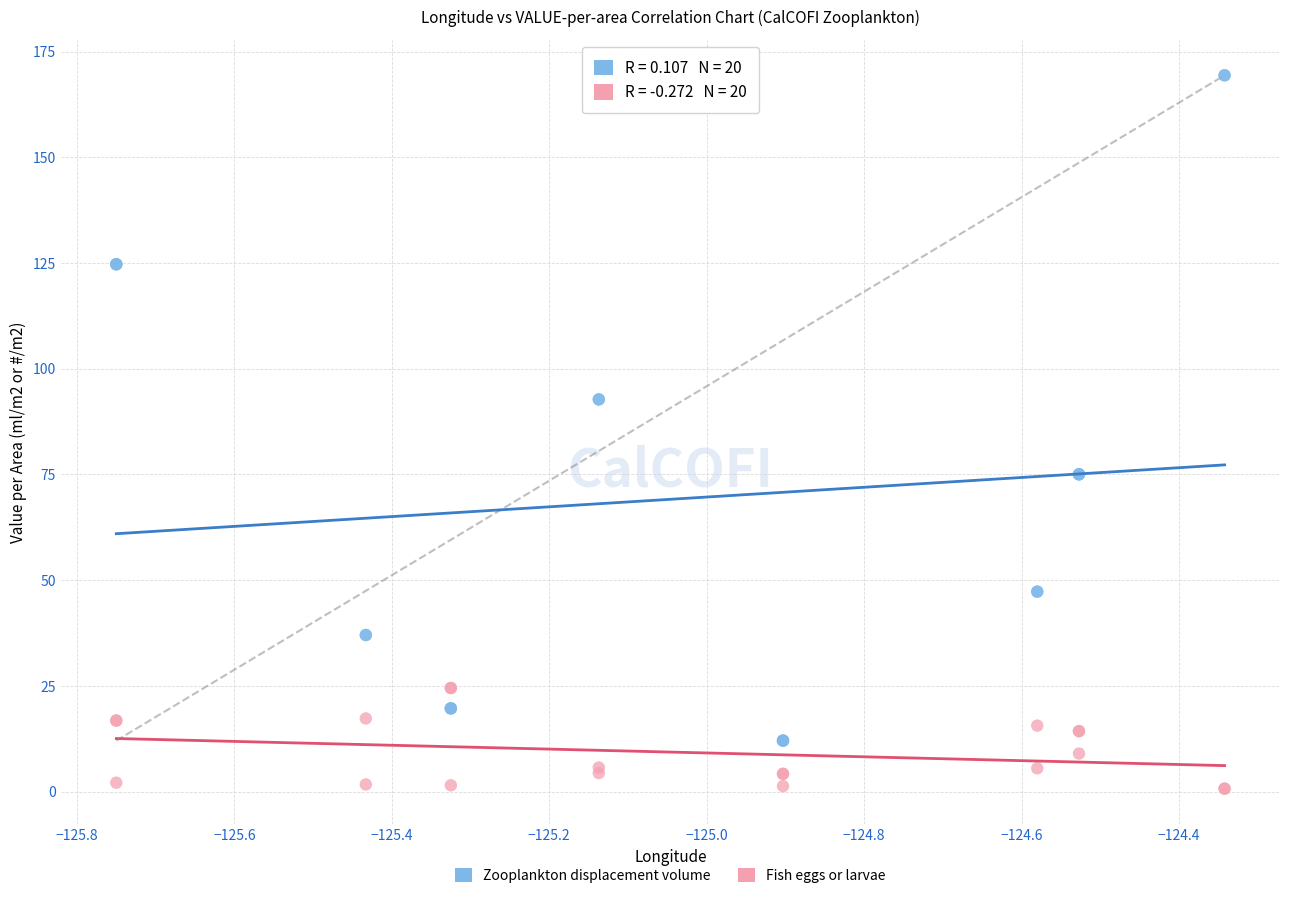

Which series has the widest spread of Y values?

Zooplankton displacement volume